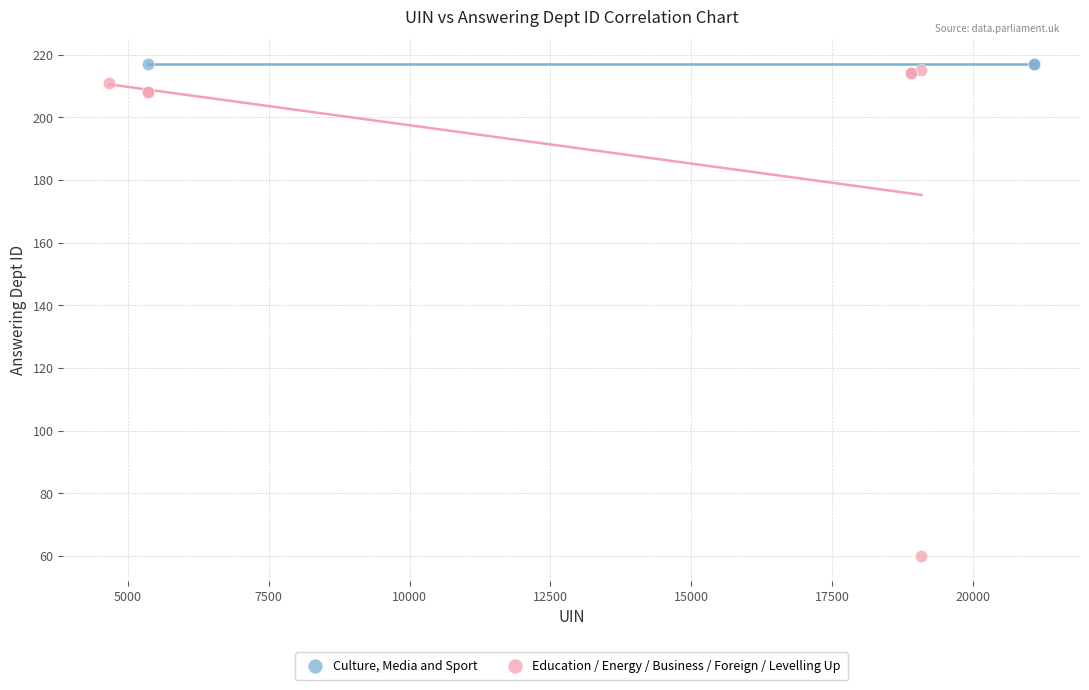

Which series contains the lowest Y value?

Education / Energy / Business / Foreign / Levelling Up